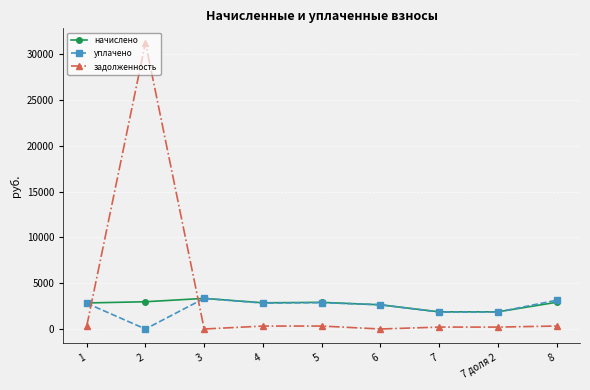

Between which two adjacent categories do задолженность and уплачено first intersect?

1 and 2